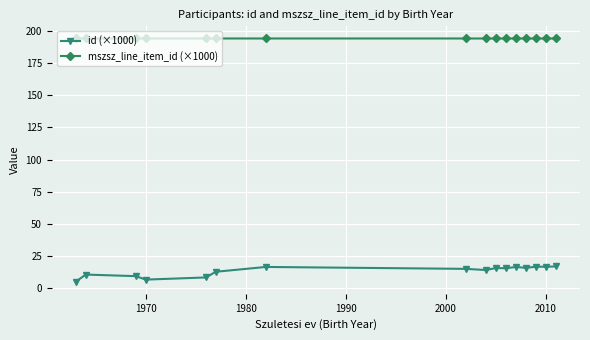

What is the lowest value of the mszsz_line_item_id (×1000) series?

194.4